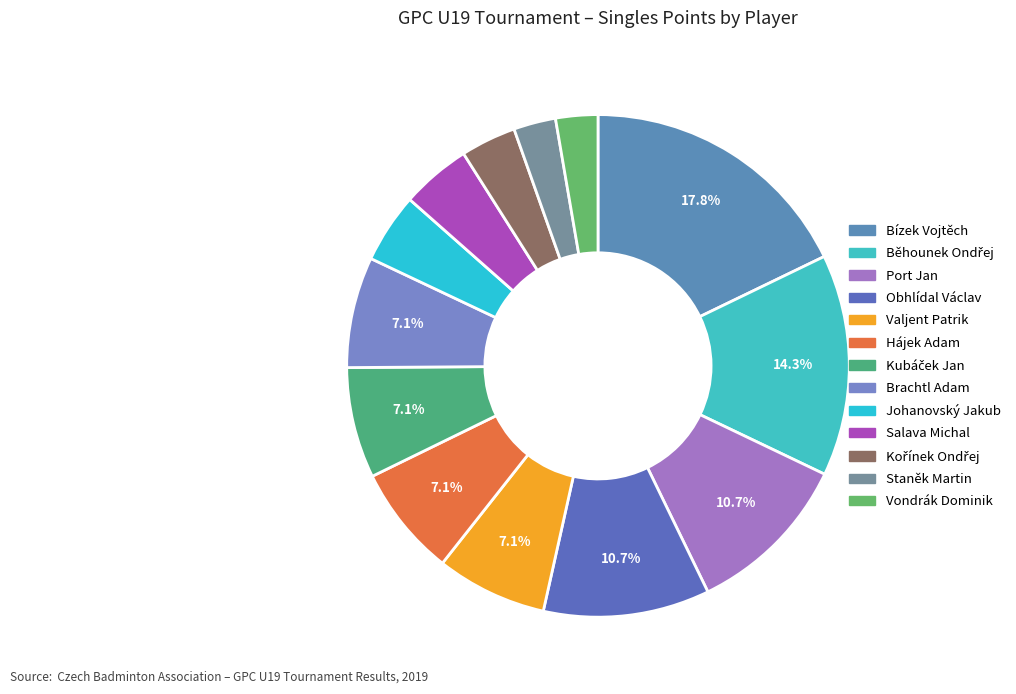

To the nearest percent, what portion does Staněk Martin represent?

3%